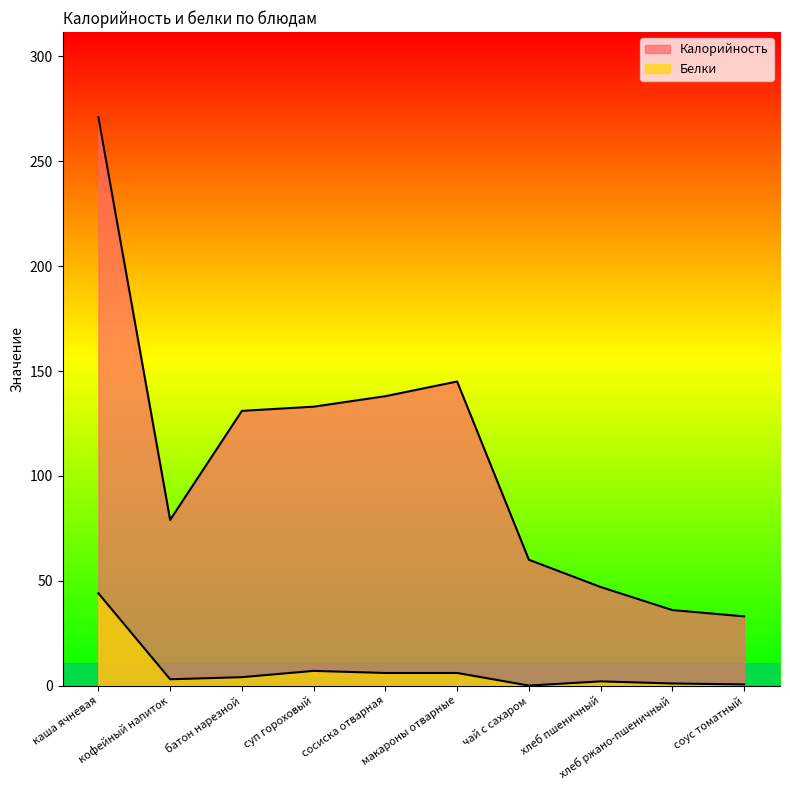

True or false: Белки and Калорийность cross at least once.

False